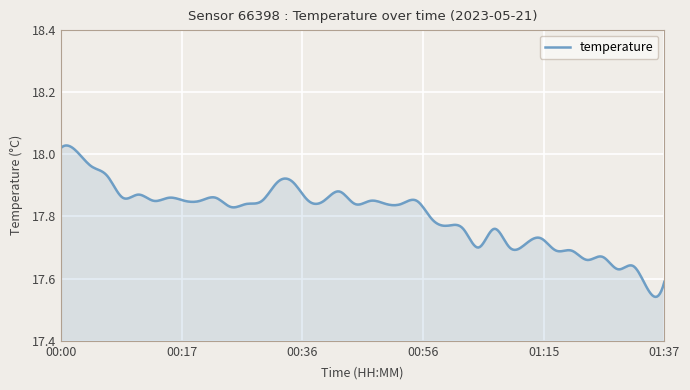

What is the difference between the maximum and minimum values?

0.5